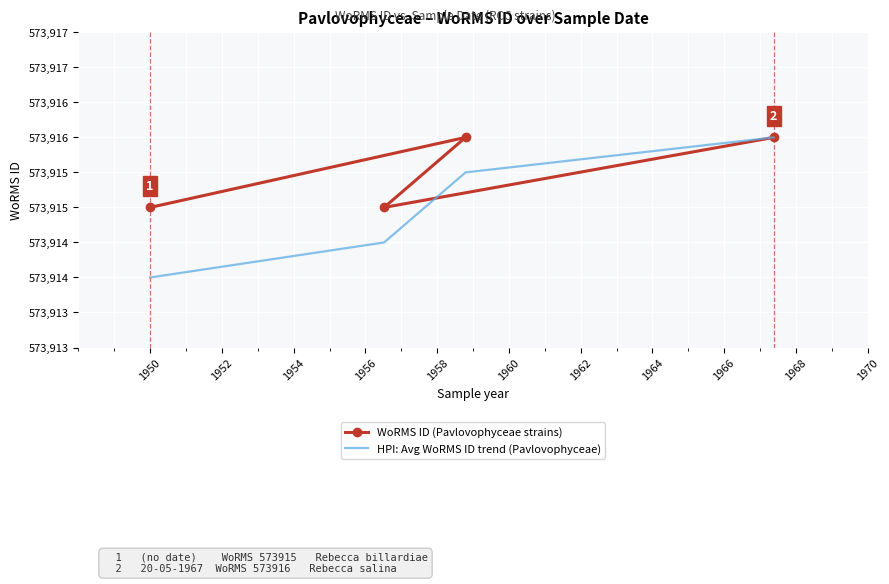

In WoRMS ID (Pavlovophyceae strains), how many points are higher than both neighbors (excluding endpoints)?

1